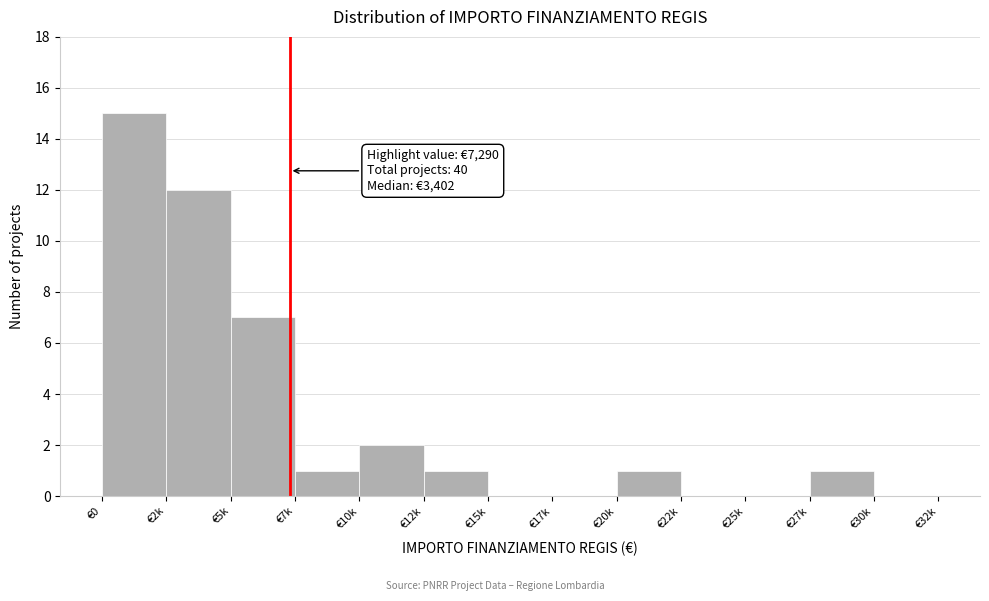

What is the sum of all values?

40